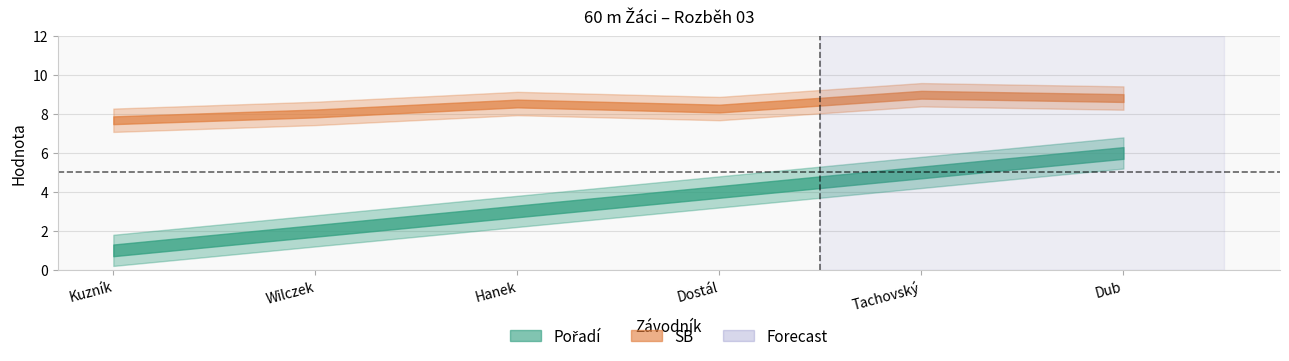

How many Pořadí values are between 2 and 5?

4